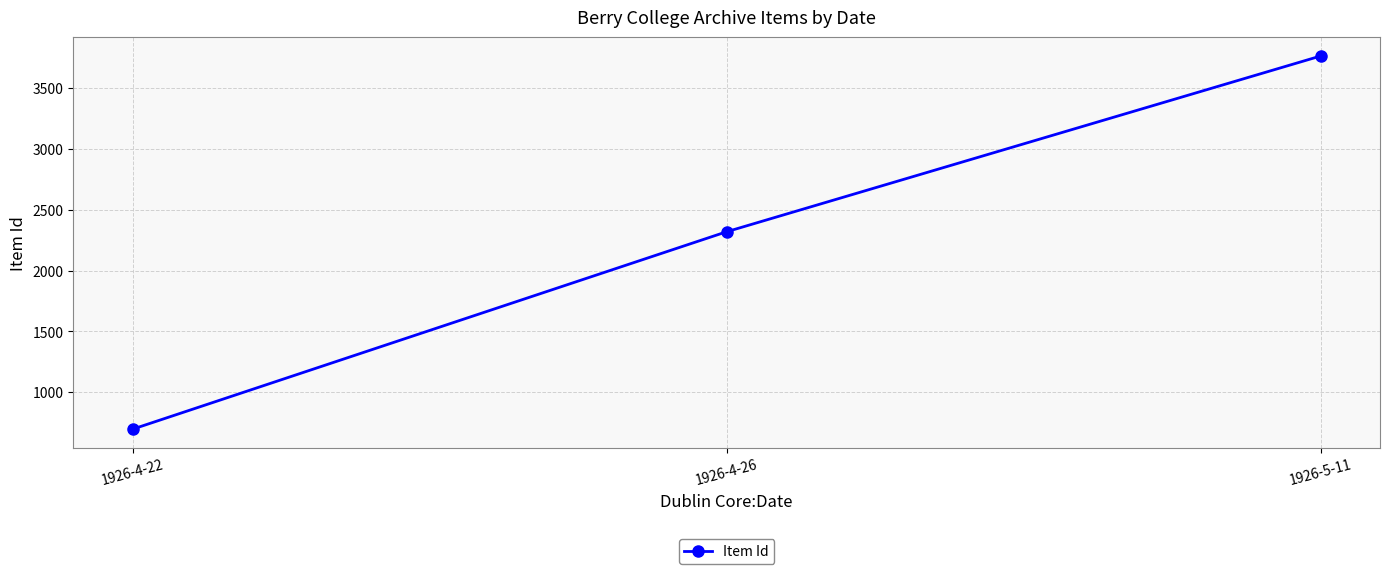

What is the difference between the values at 1926-4-26 and 1926-5-11?

1443